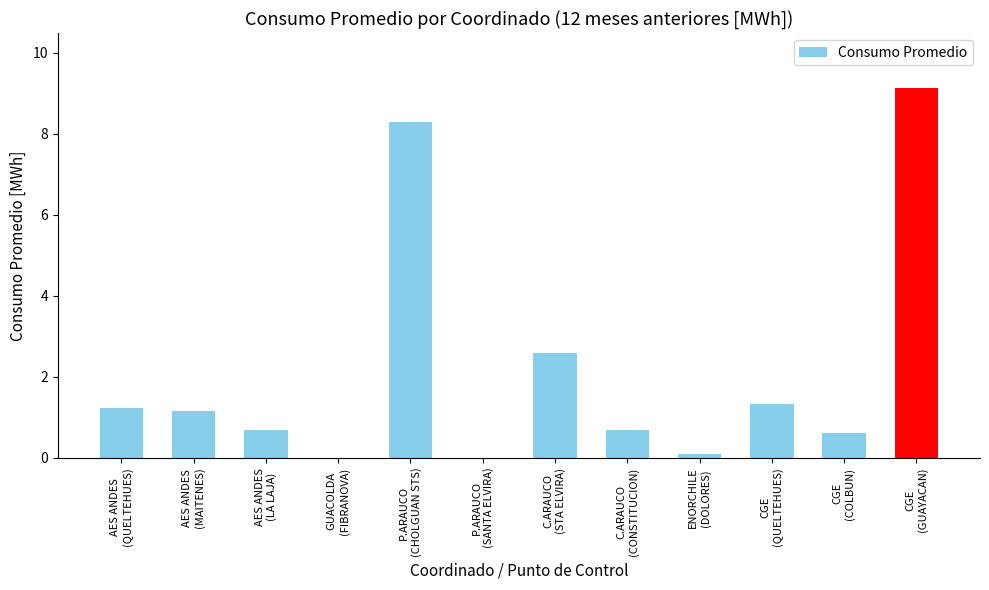

What is the sum of the values at C.ARAUCO
(STA ELVIRA) and P.ARAUCO
(SANTA ELVIRA)?

2.6